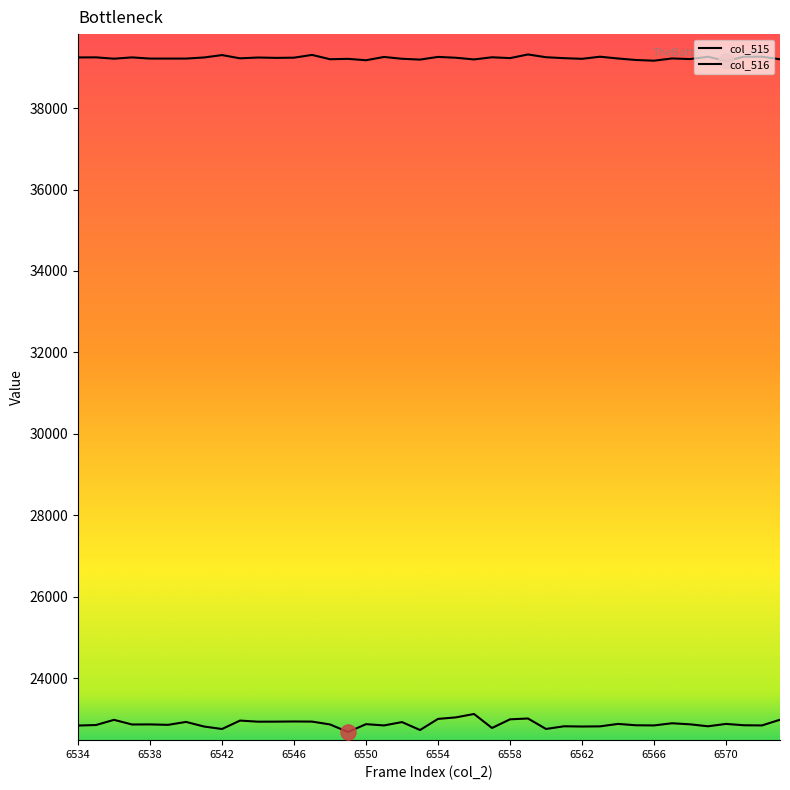

Which series has the largest total across all categories?

col_516